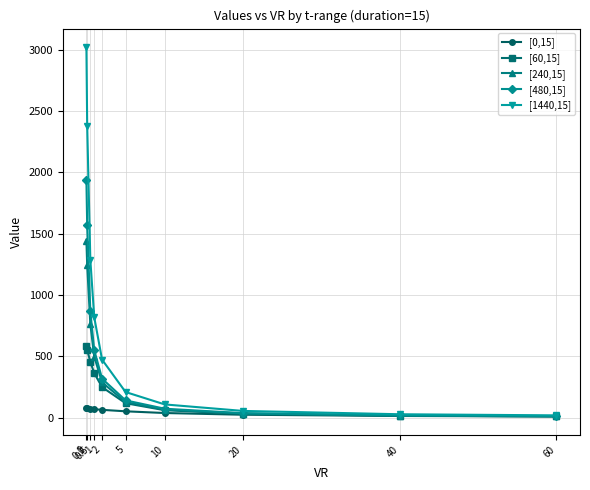

How many data points in [0,15] are above 64?

4